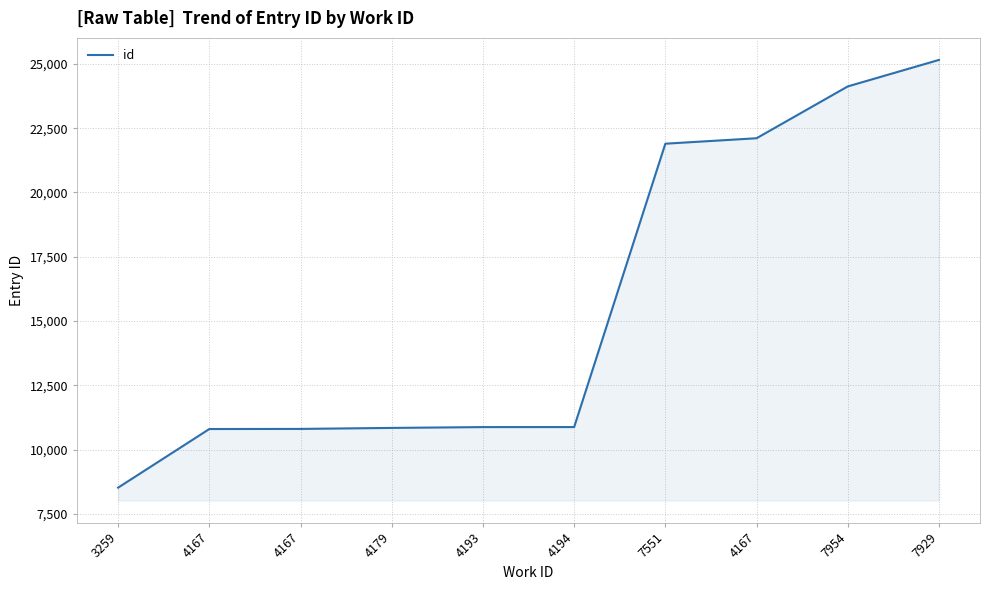

Reading right to left, list all the values displayed in this chart.

25155	24124	22108	21896	10873	10872	10840	10801	10797	8517